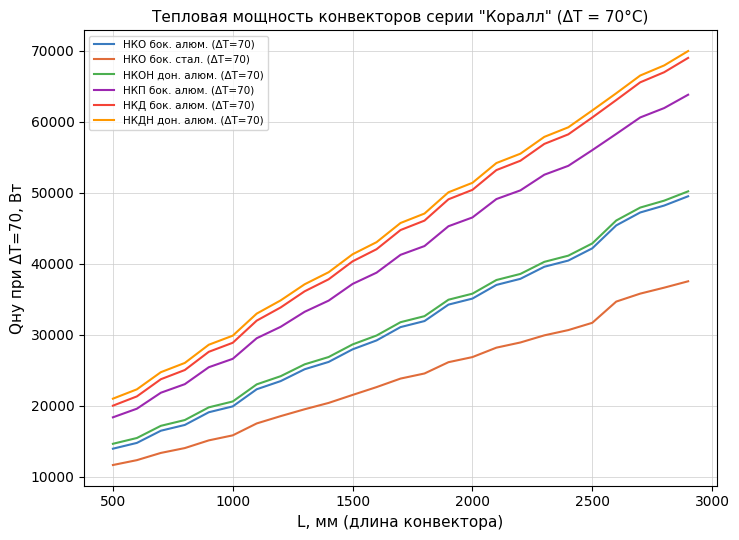

Which series has the largest range (max minus min)?

НКД бок. алюм. (ΔT=70)